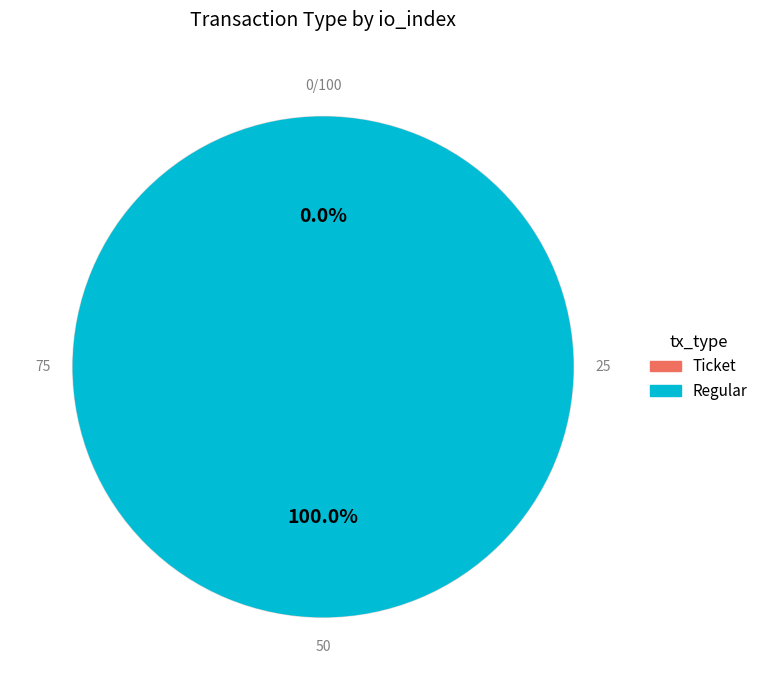

Combined, what portion of the pie is Regular and Ticket?

100.0%